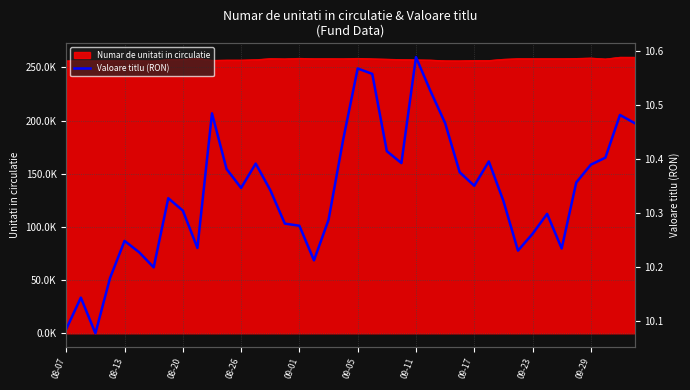

Approximately how many times larger is the value at 28 compared to 34?

1.0